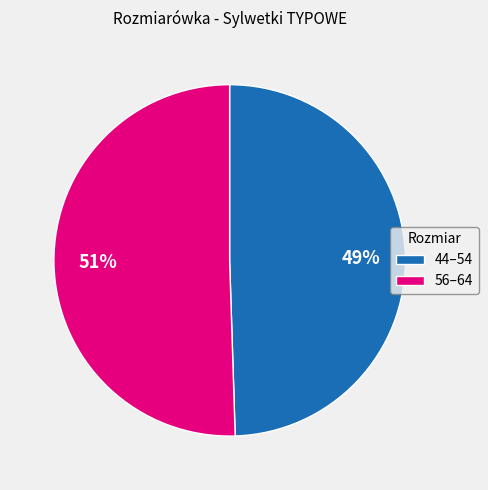

Count the number of slices in the pie.

2